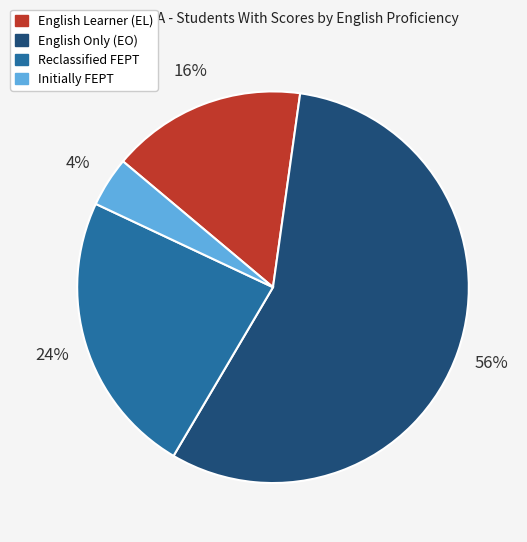

Which category has the biggest portion of the pie?

English Only (EO)